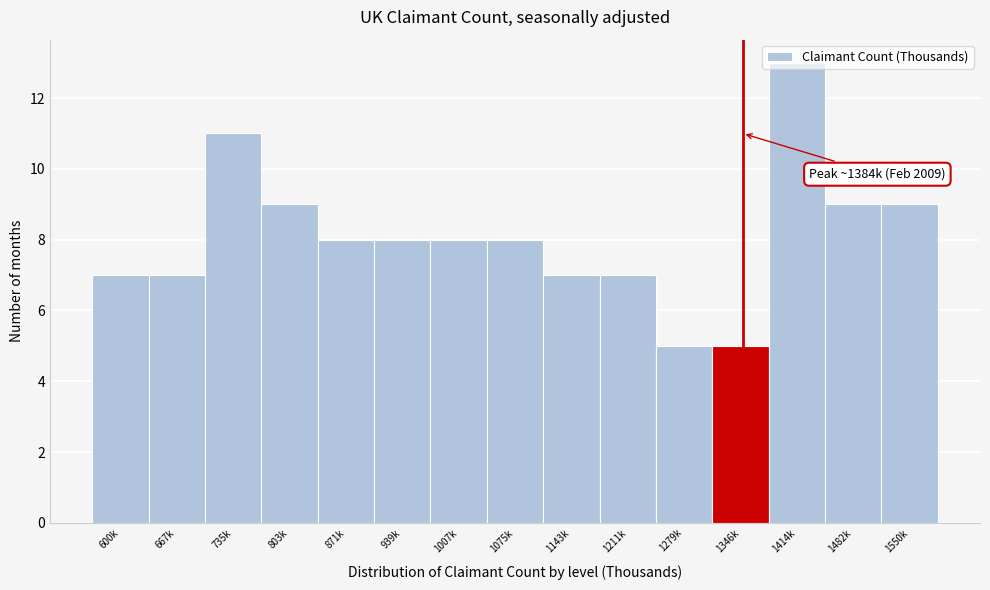

The value at 600k is 13. True or false?

False